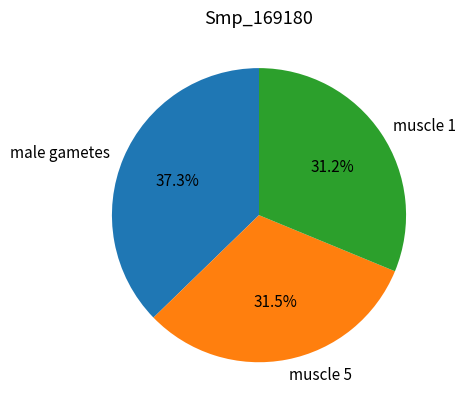

To the nearest percent, what percentage of the pie is male gametes?

37%